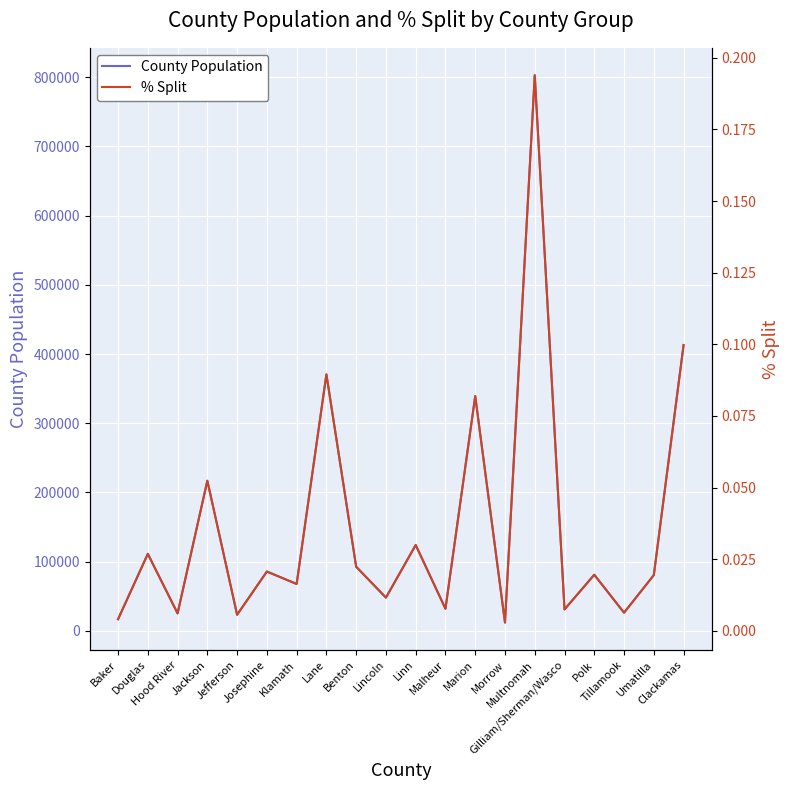

List the labels in order of % Split value, smallest first.

Morrow, Baker, Jefferson, Hood River, Tillamook, Gilliam/Sherman/Wasco, Malheur, Lincoln, Klamath, Umatilla, Polk, Josephine, Benton, Douglas, Linn, Jackson, Marion, Lane, Clackamas, Multnomah